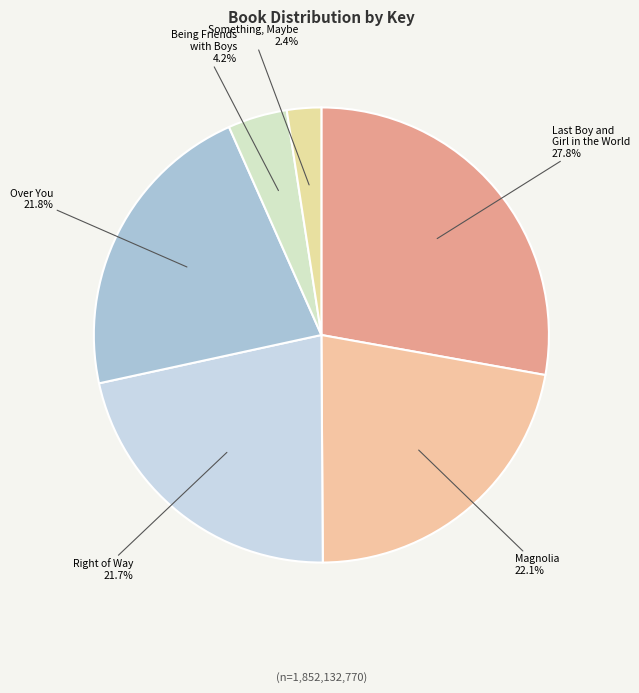

Which category has the smallest portion of the pie?

Something, Maybe